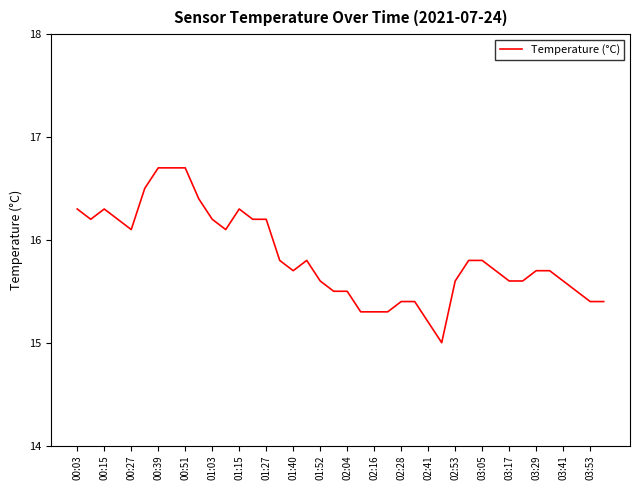

What is the sum of all values?

633.3